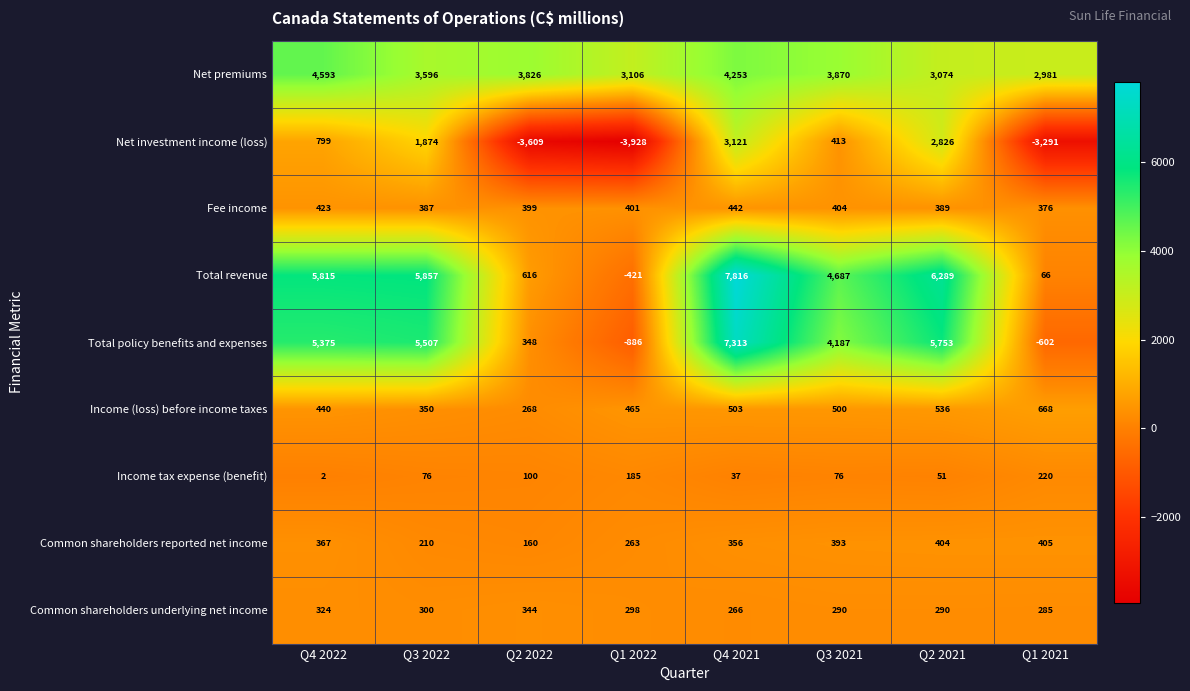

What is the average value of the Fee income series?

403